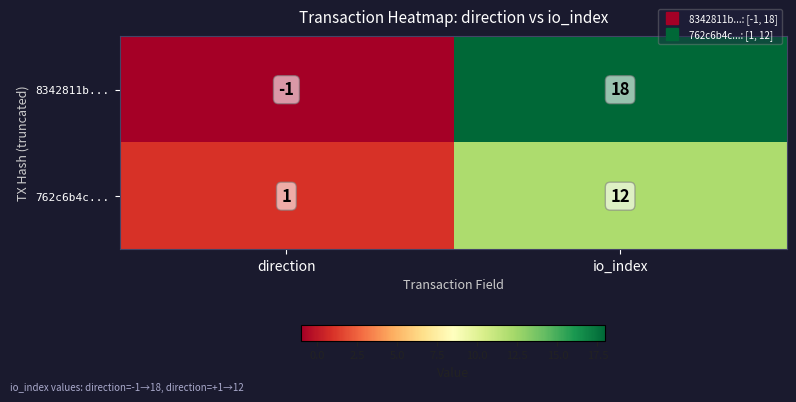

Rank the series by their maximum value, from lowest to highest.

762c6b4c..., 8342811b...